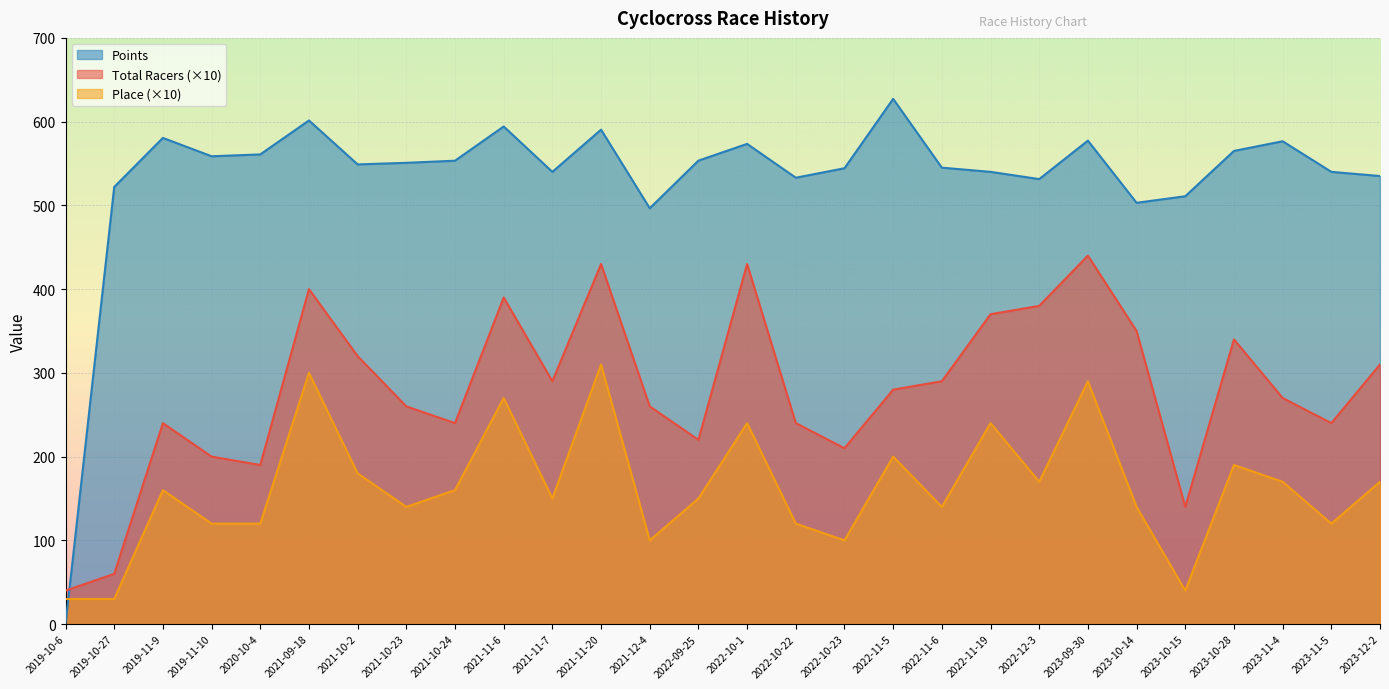

True or false: Total Racers has a value of 621.9 at 2021-11-6.

False